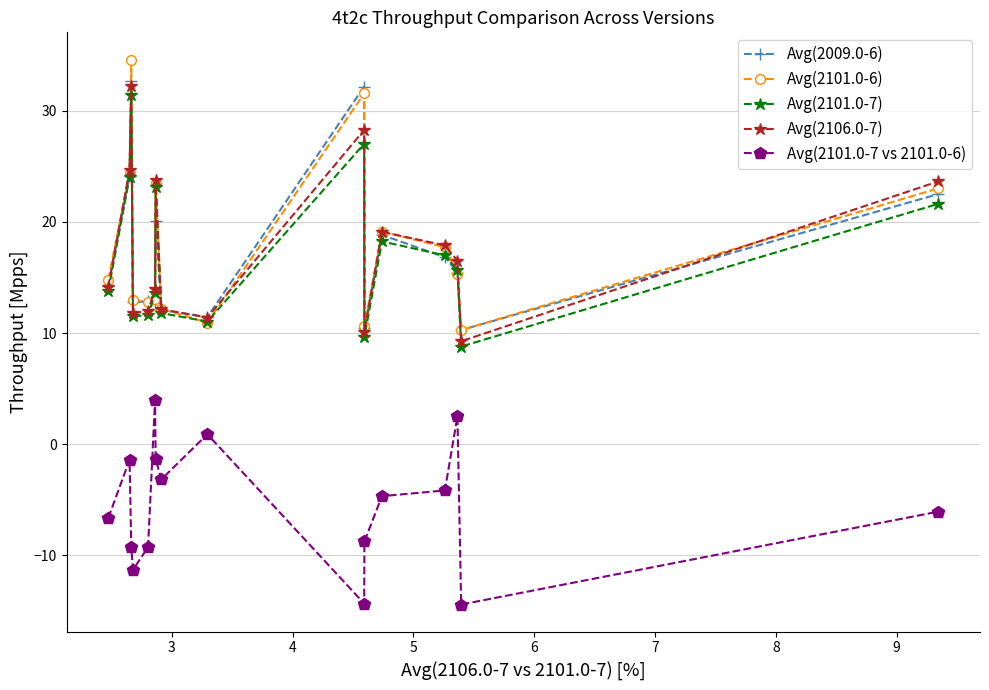

What is the value of the Avg(2009.0-6) point at the 7th from the left?

20.1